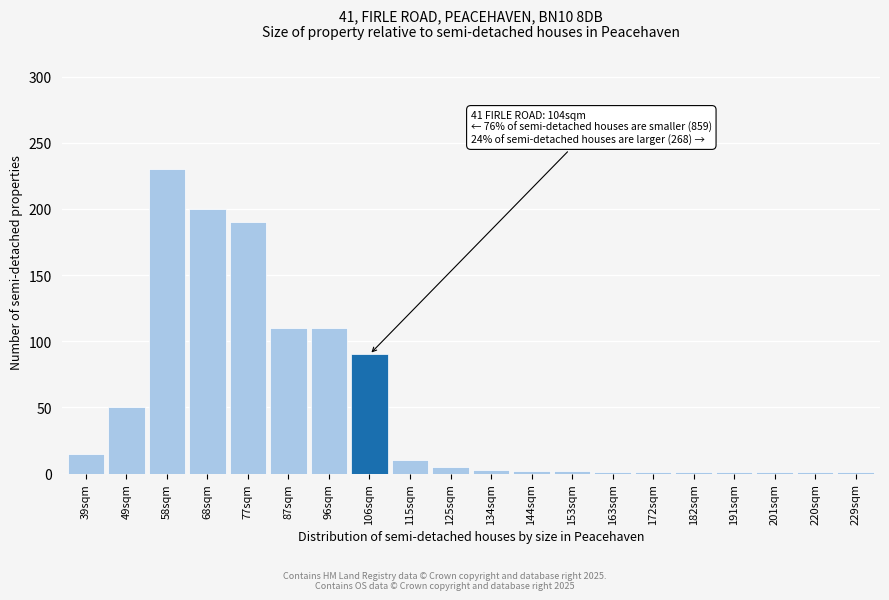

What is the difference between the maximum and second lowest values?

229